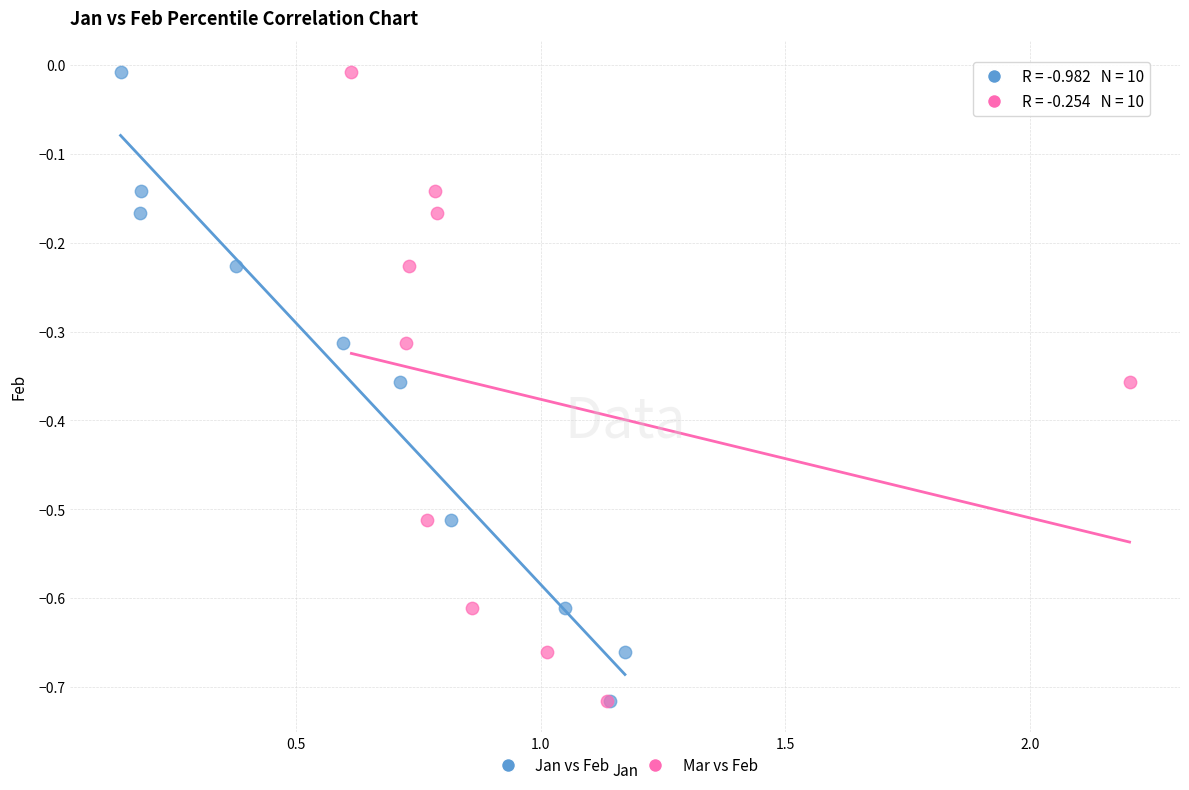

What are all the series names shown in the legend?

Jan vs Feb, Mar vs Feb